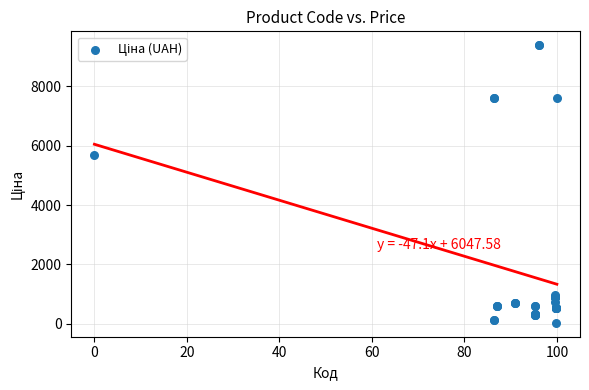

What Y value in the scatter plot is closest to 4708?

5673.8